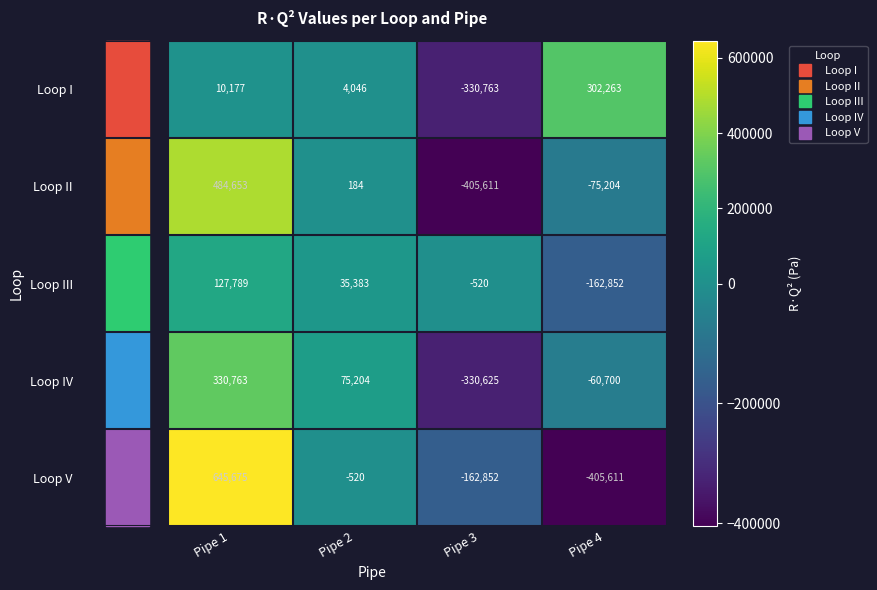

List the series in order of their peak value, highest first.

Loop V, Loop II, Loop IV, Loop I, Loop III